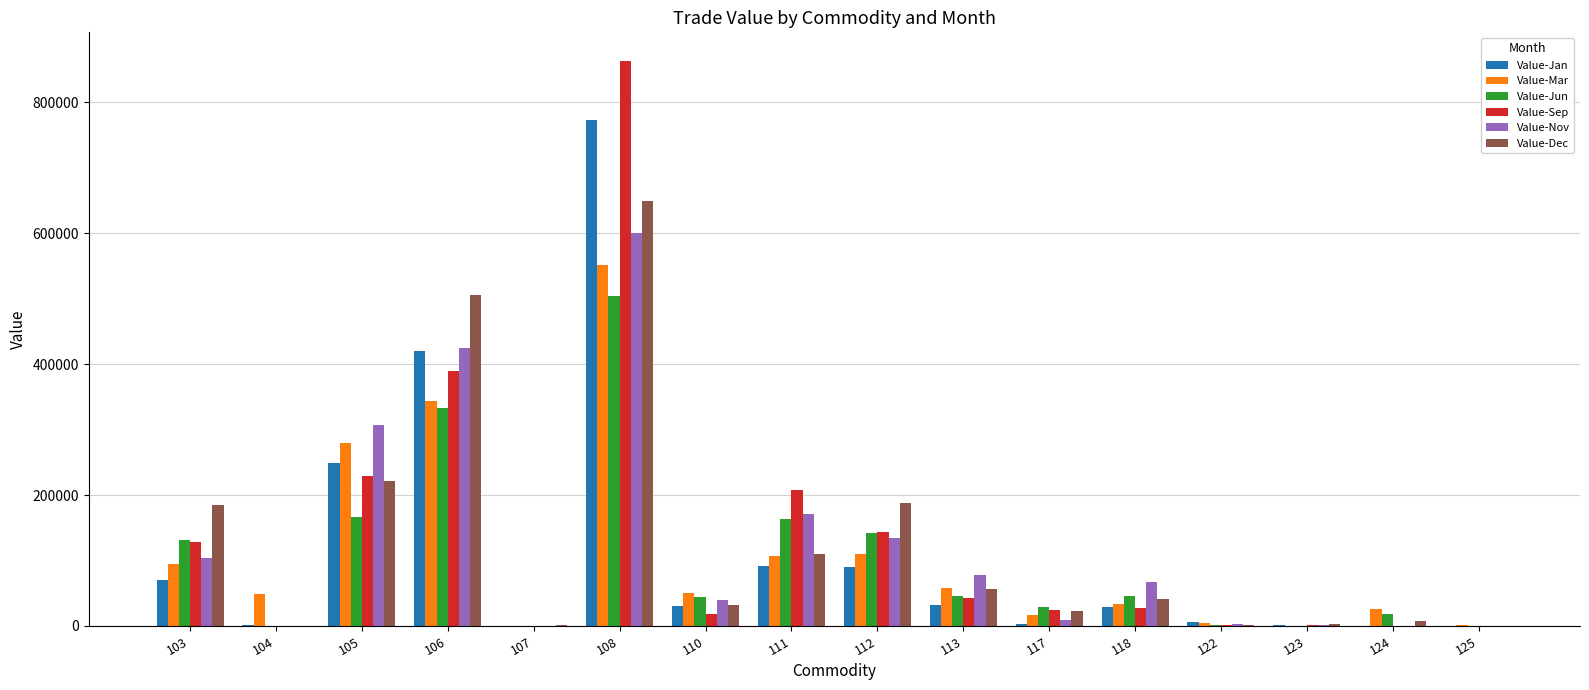

Is the value of Value-Jan at 103 greater than the value of Value-Sep at 122?

Yes